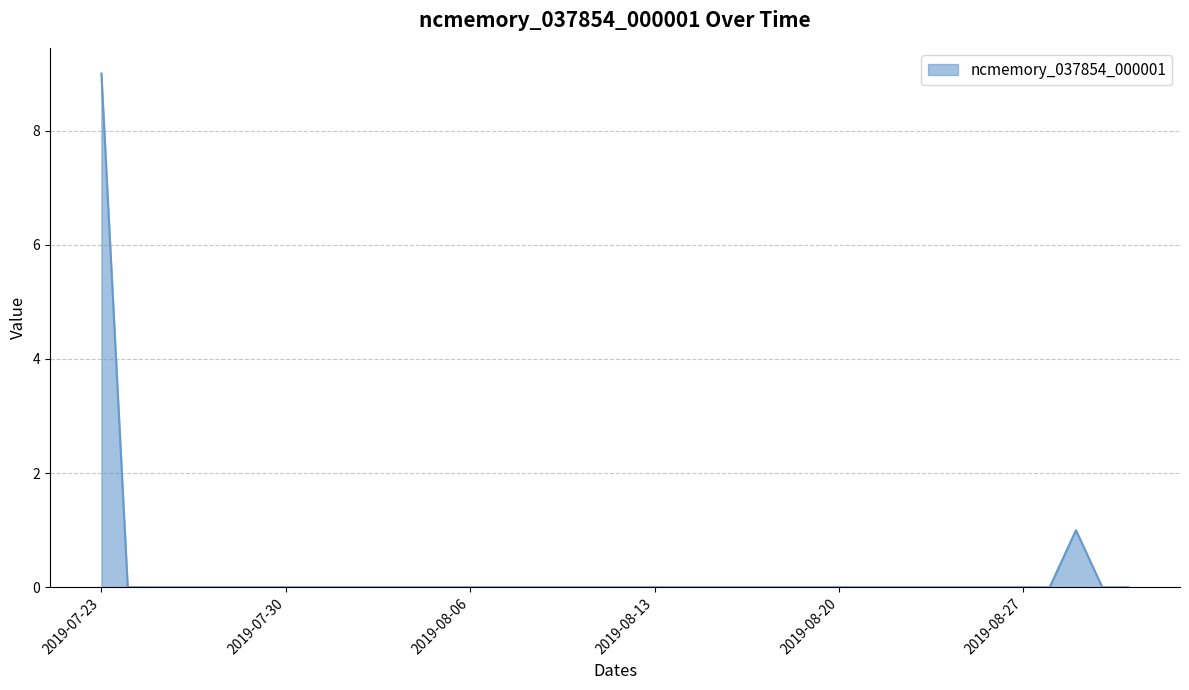

What is the maximum value shown in the chart?

9